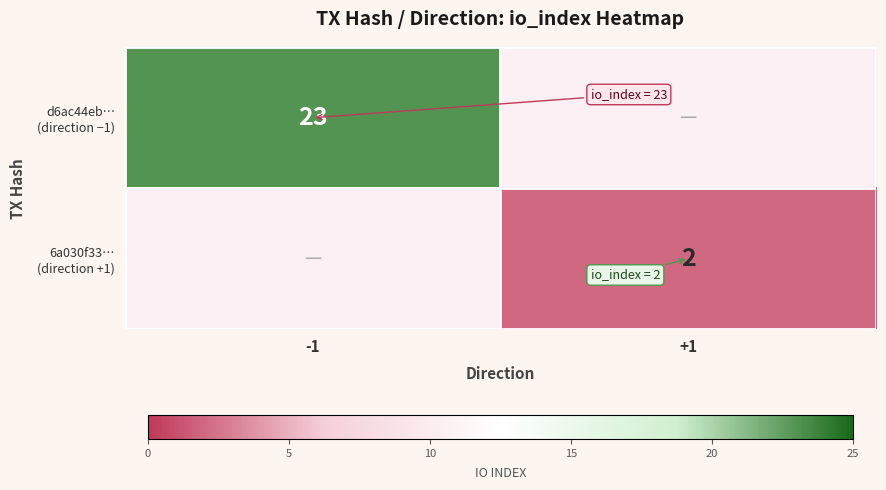

Which series has the largest total across all categories?

d6ac44eb… (direction −1)